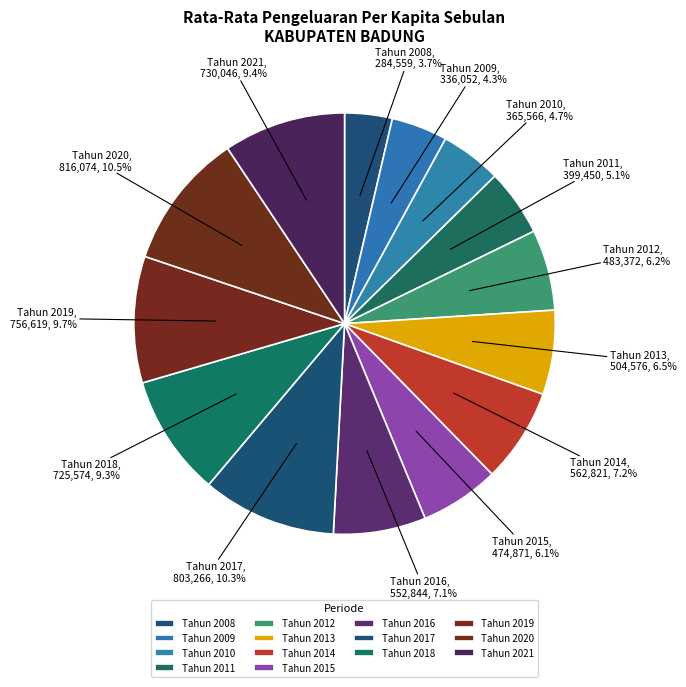

Count the number of slices in the pie.

14